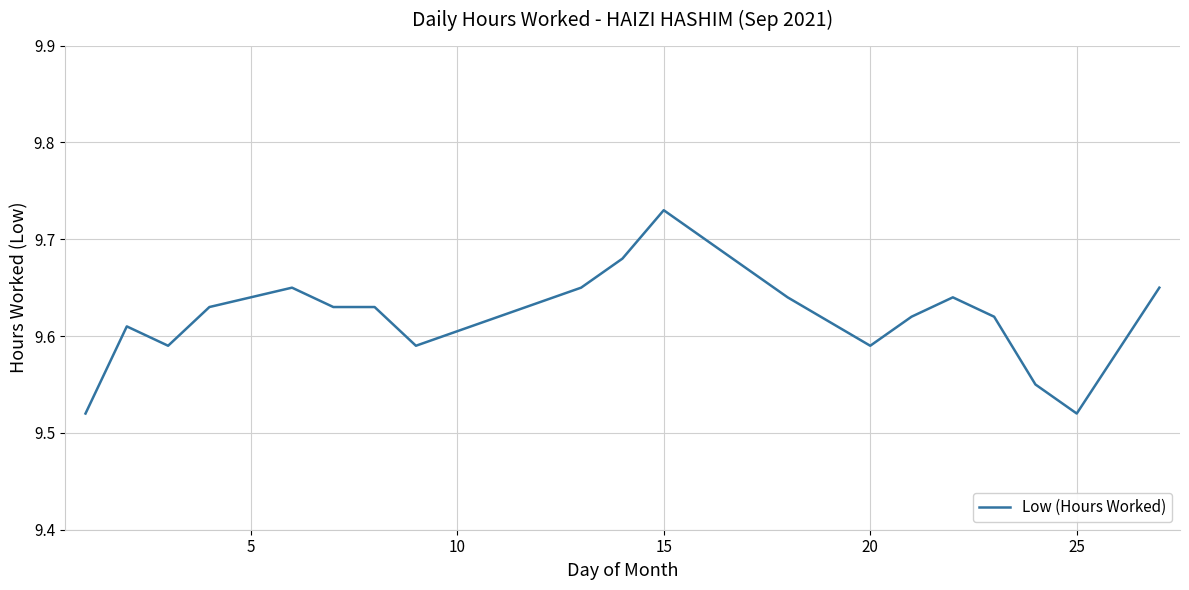

How many lines are shown in the chart?

1